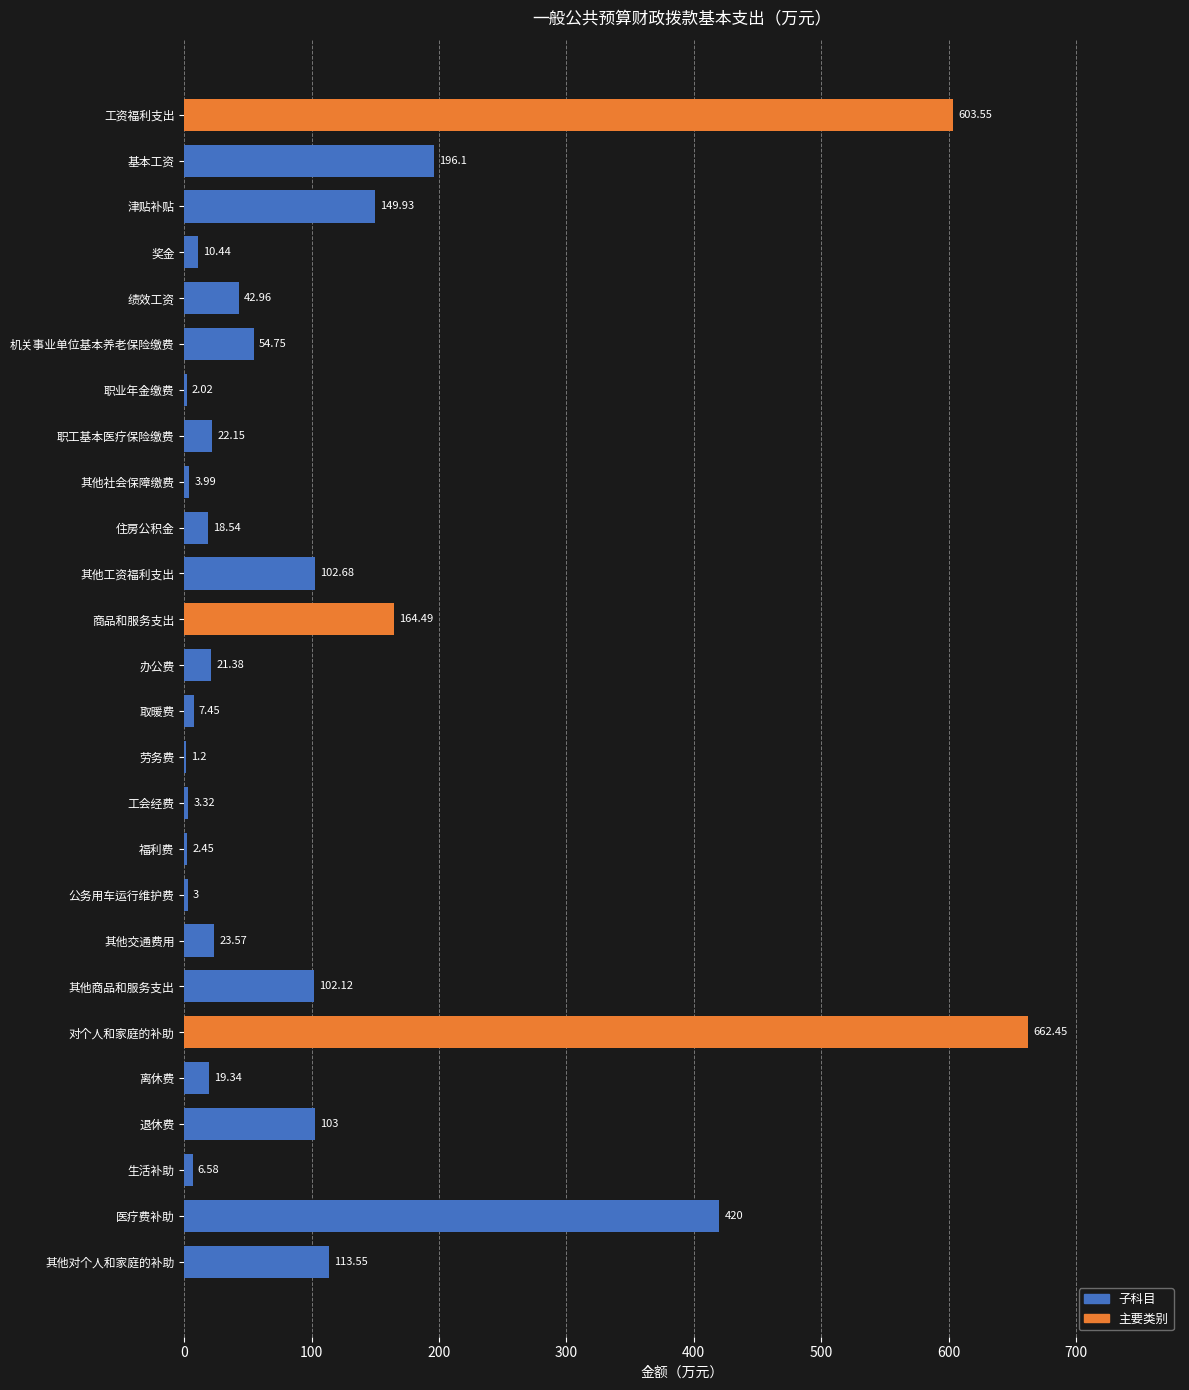

Which label corresponds to the largest value in the chart?

对个人和家庭的补助